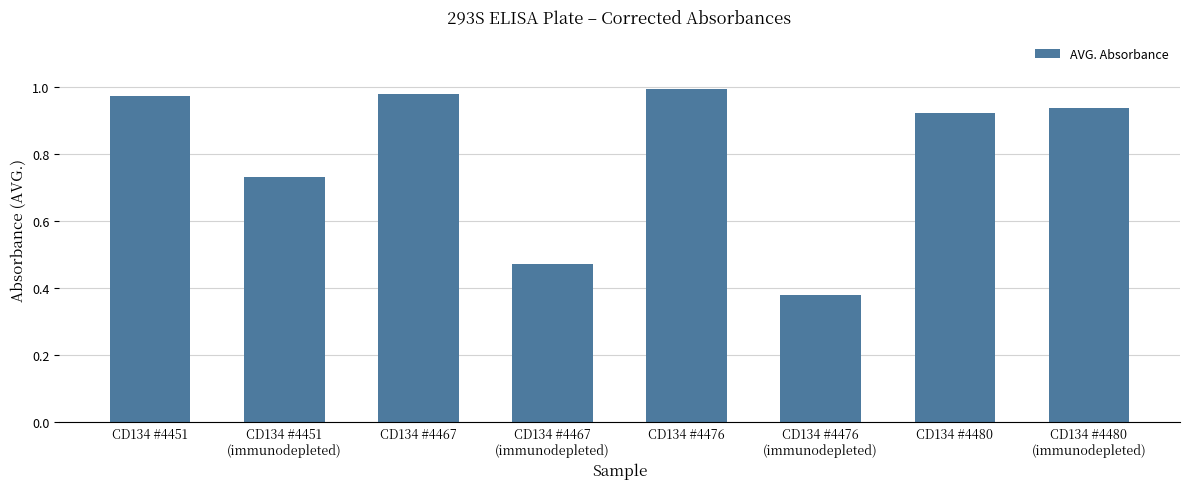

What is the label of the 4th bar from the right?

CD134 #4476